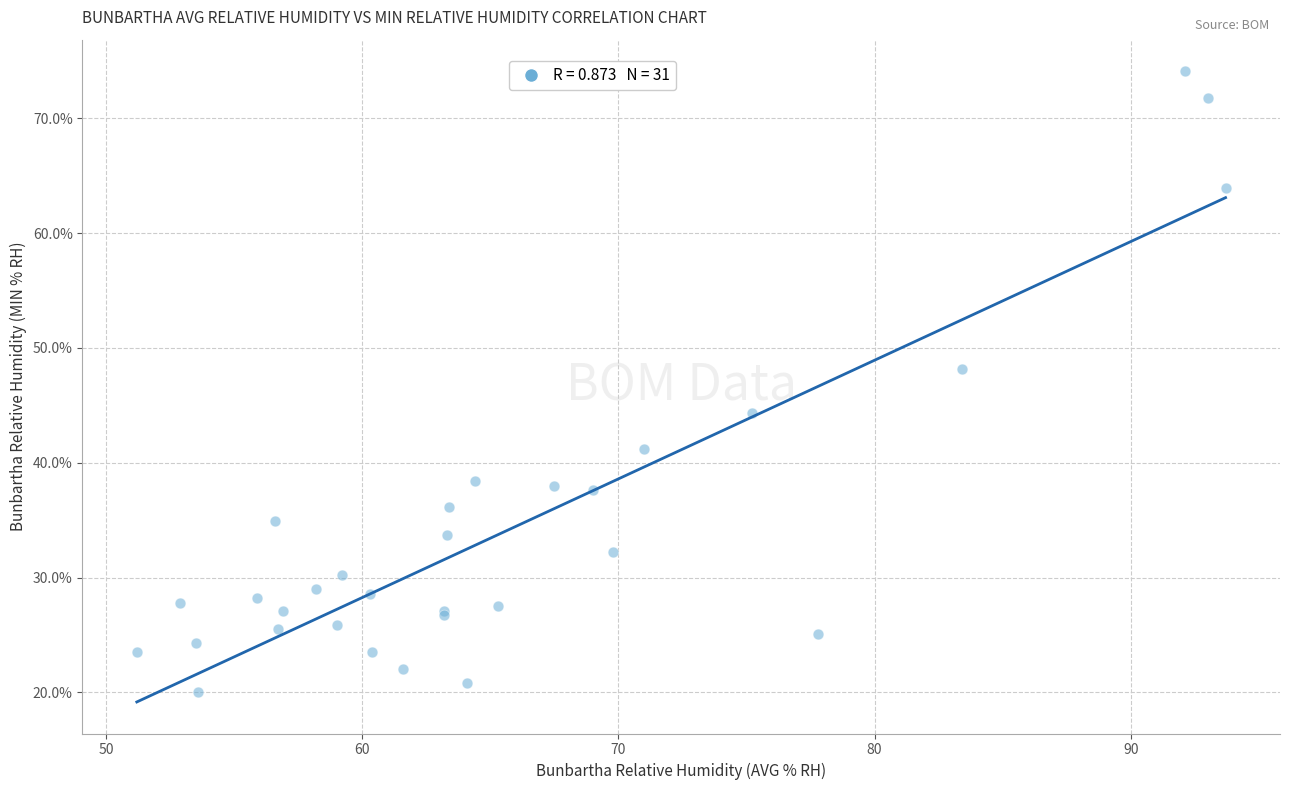

What Y value in the scatter plot is closest to 47?

48.2